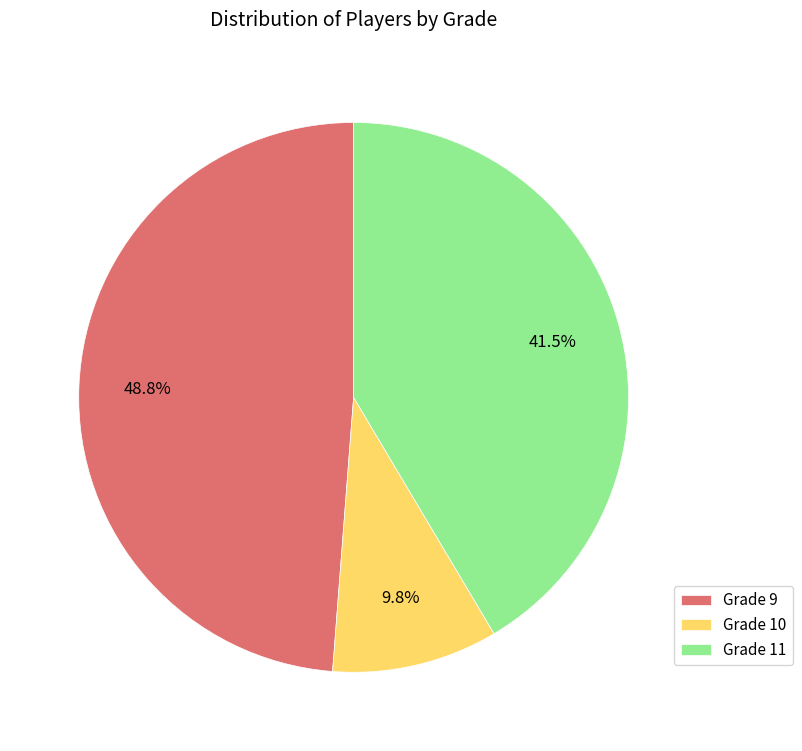

Rank the categories by value from highest to lowest.

Grade 9, Grade 11, Grade 10